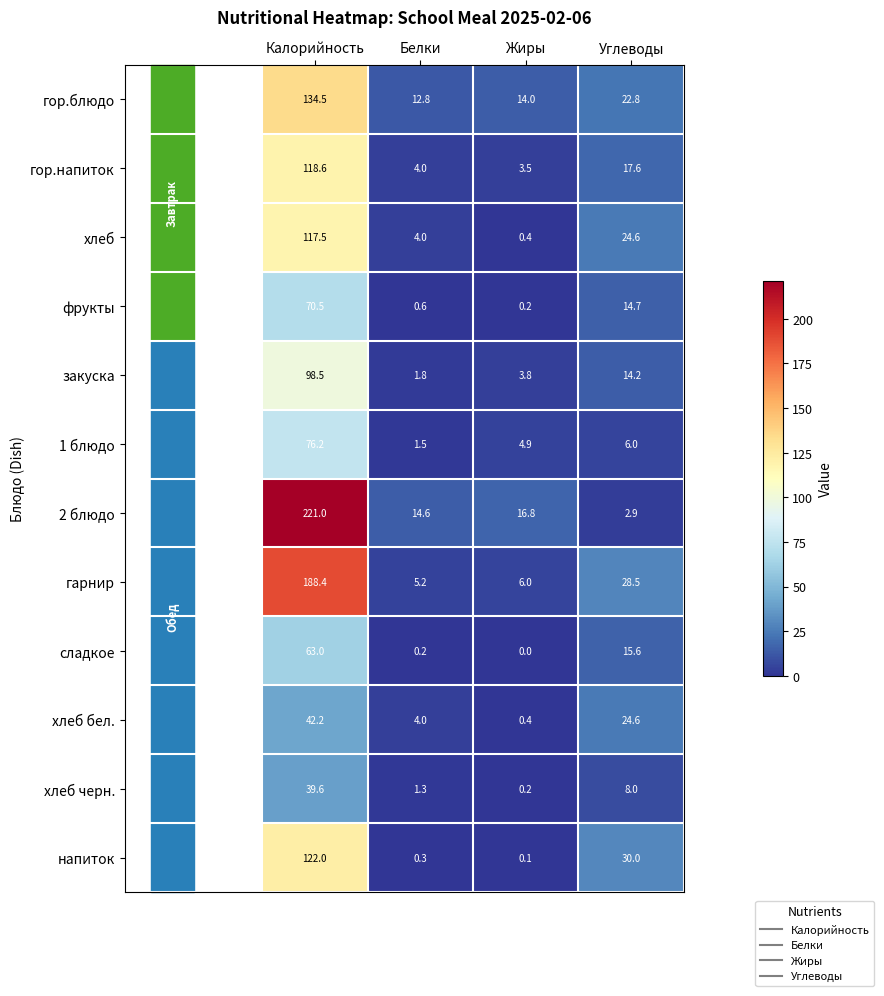

Where does the хлеб бел. series first go above 24?

Калорийность